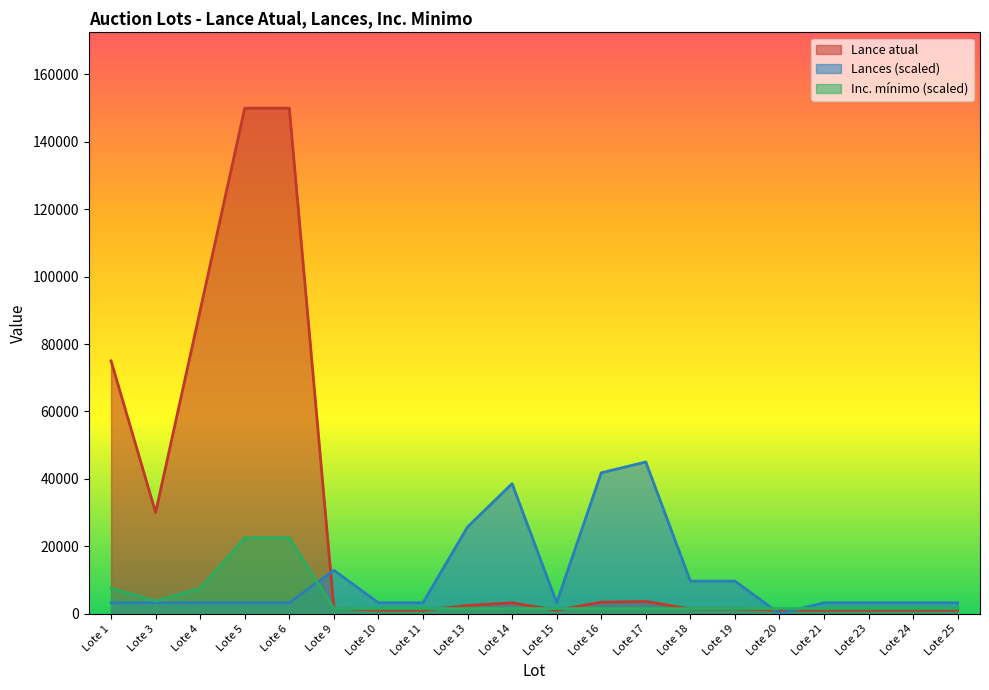

At which label is Lances closest to 22500?

Lote 13